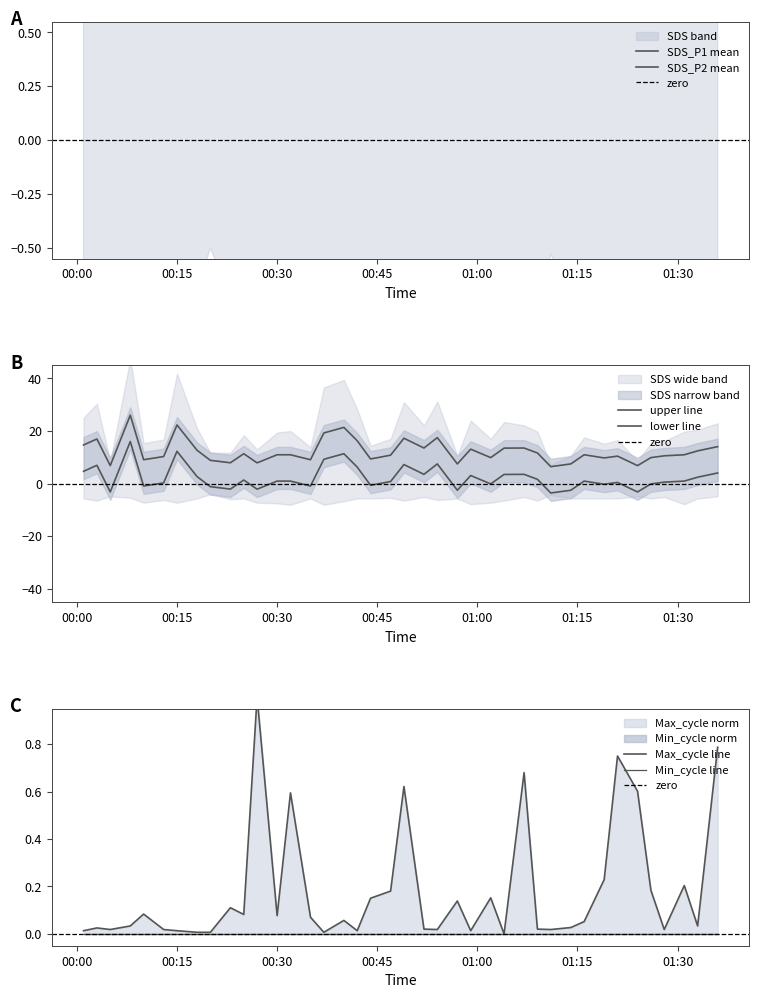

What is the spread (max minus min) of values at 2022/02/26 00:01?

1.9